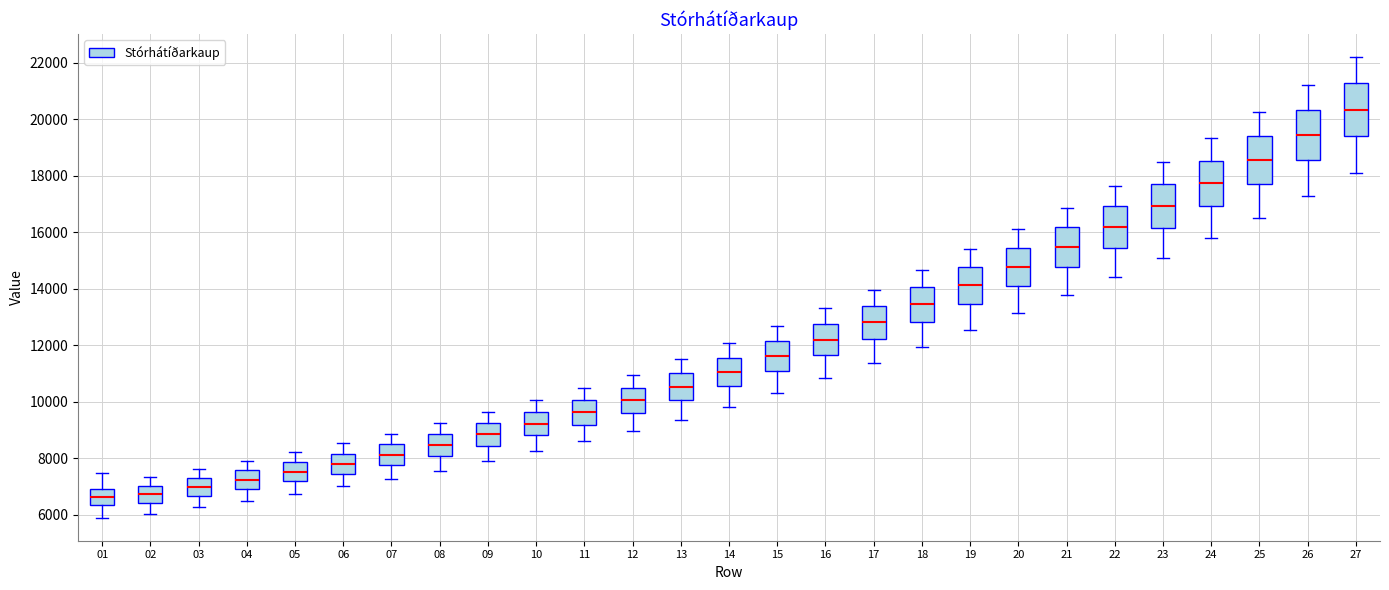

Where does the lower whisker of the box at x = 02 end on the y-axis? The values are not printed on the chart, so give them approximately, as read against the axis.

6000